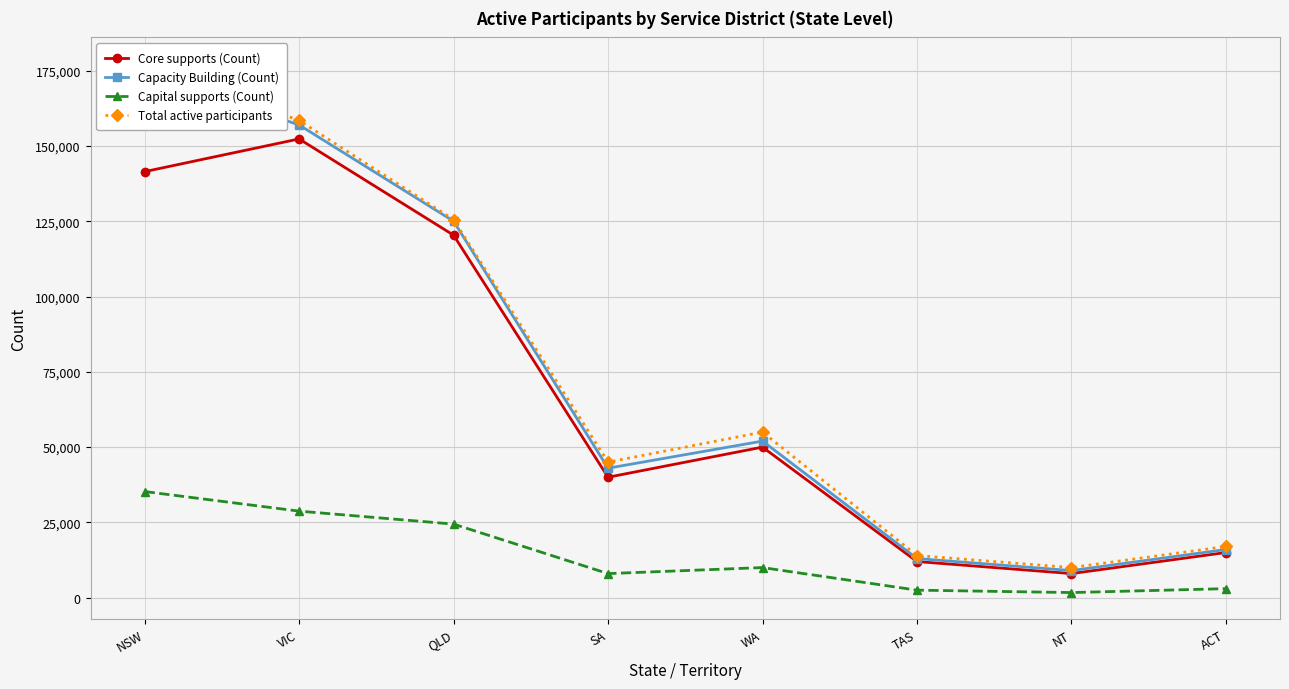

List the labels in order of Core supports (Count) value, largest first.

VIC, NSW, QLD, WA, SA, ACT, TAS, NT